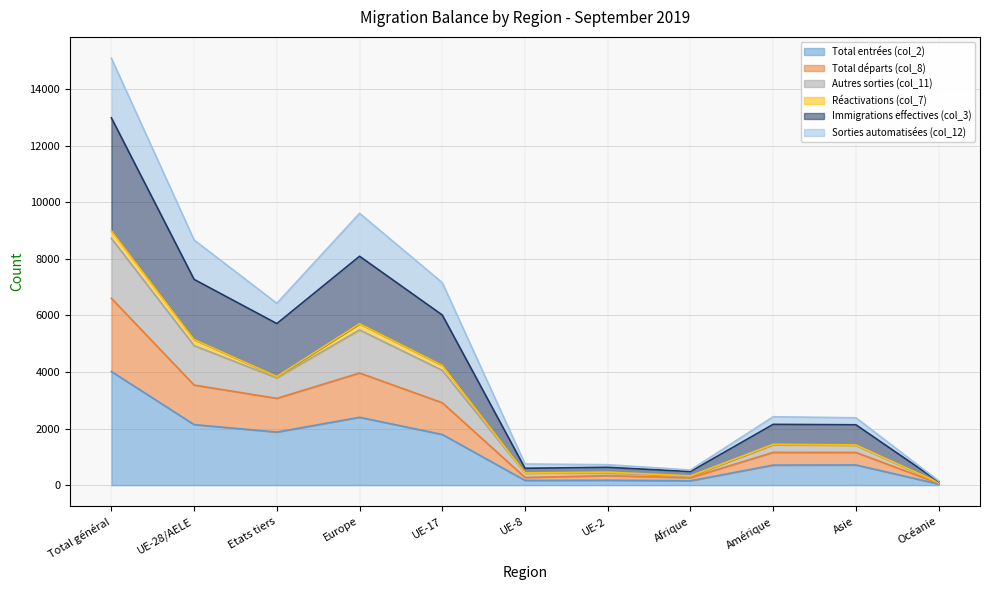

Which series changed the most between UE-8 and UE-2?

Total départs (col_8)